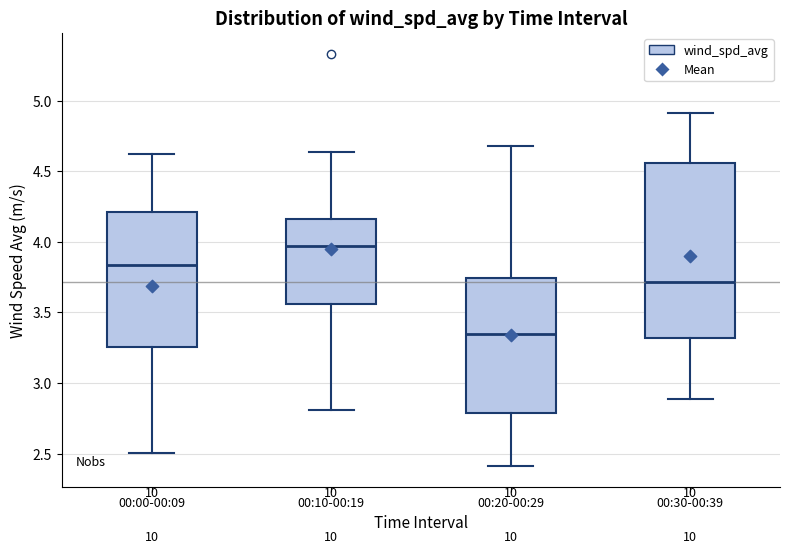

Reading left to right, read every box against the y-axis: the position of its median line, the range the box covers, and the ends of its whiskers. The values are not printed on the chart, so give them approximately, as read against the axis.

00:00-00:09: median 3.85, box 3.25 to 4.20, whiskers 2.50 to 4.60
00:10-00:19: median 3.95, box 3.55 to 4.15, whiskers 2.80 to 4.65
00:20-00:29: median 3.35, box 2.80 to 3.75, whiskers 2.40 to 4.70
00:30-00:39: median 3.70, box 3.30 to 4.55, whiskers 2.90 to 4.90